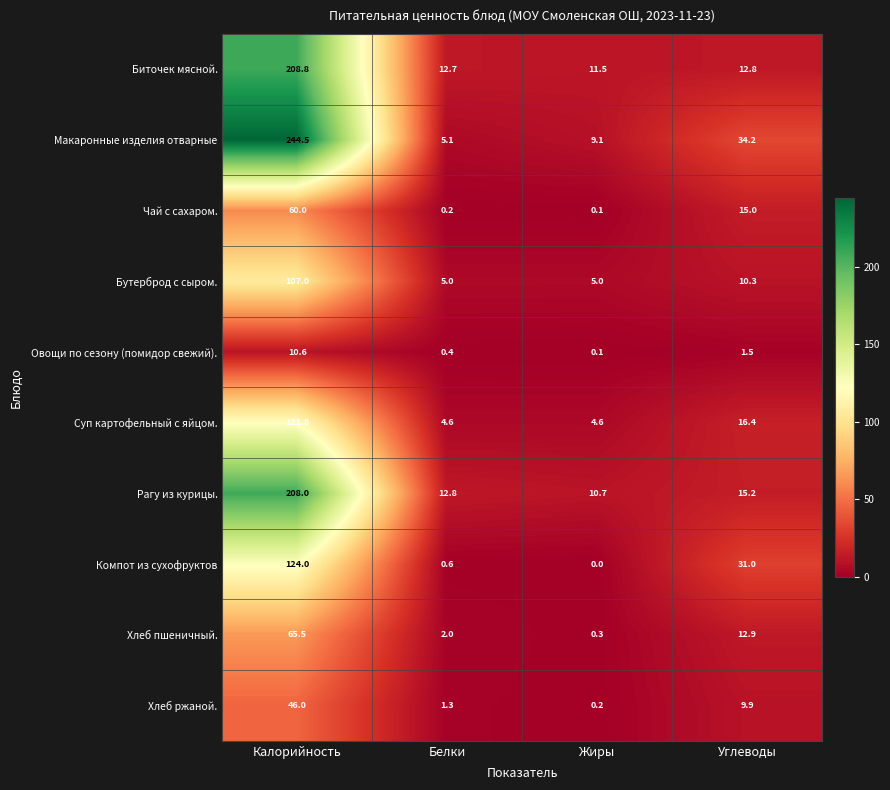

How many data points does each series have?

4